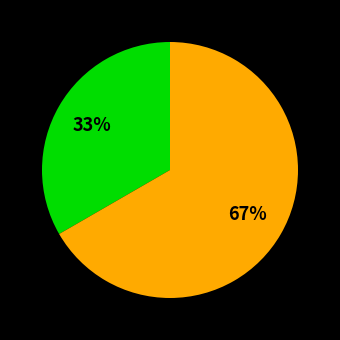

How many slices are in this pie chart?

2